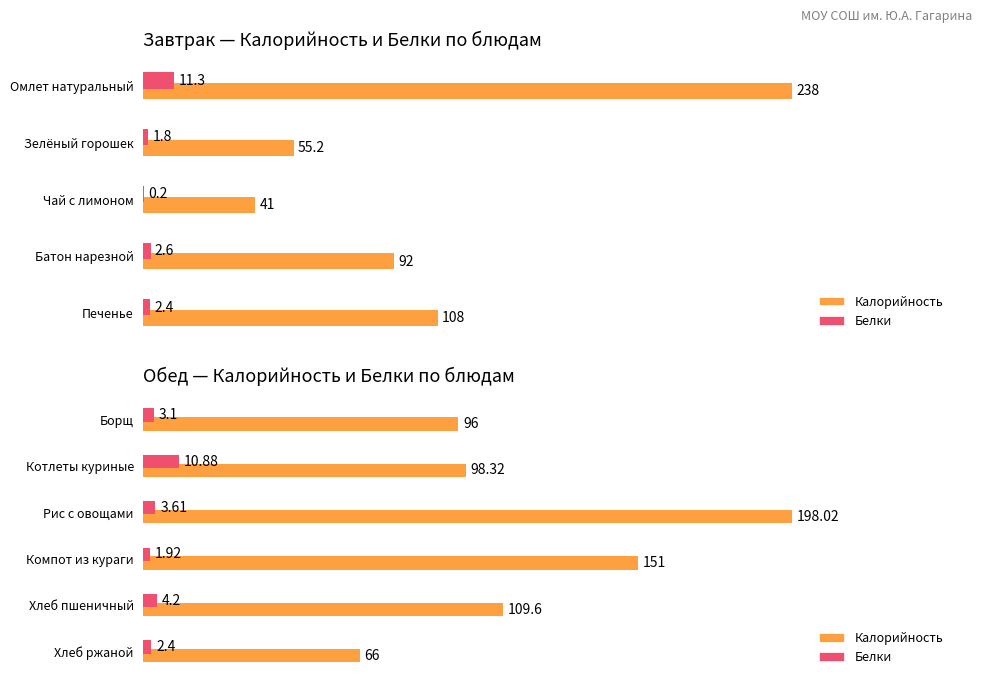

What is the difference between the highest and lowest values at 50?

87.4